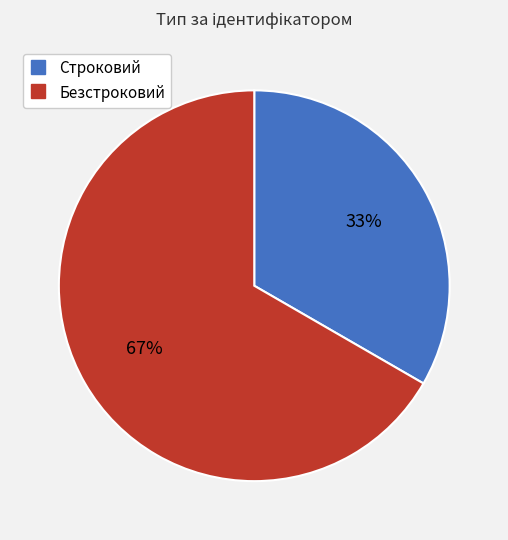

How many segments does this pie chart have?

2